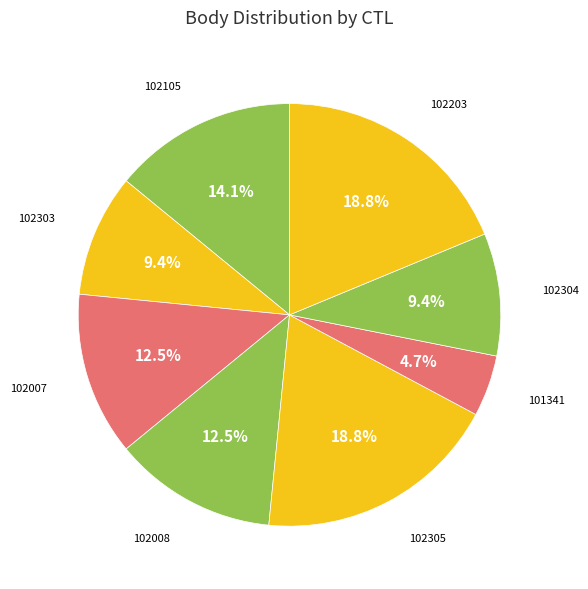

Which slice is the largest?

102305